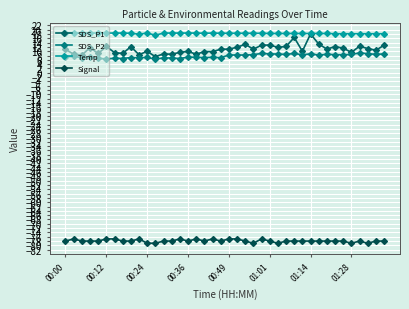

Does the chart have visible grid lines?

Yes